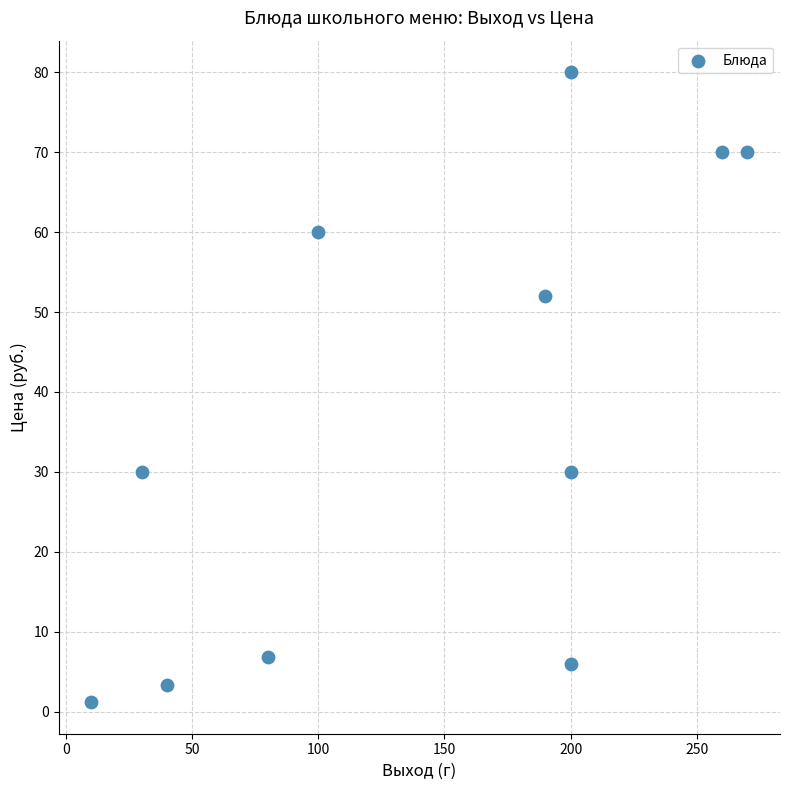

What is the range of X values (max minus min)?

260.0